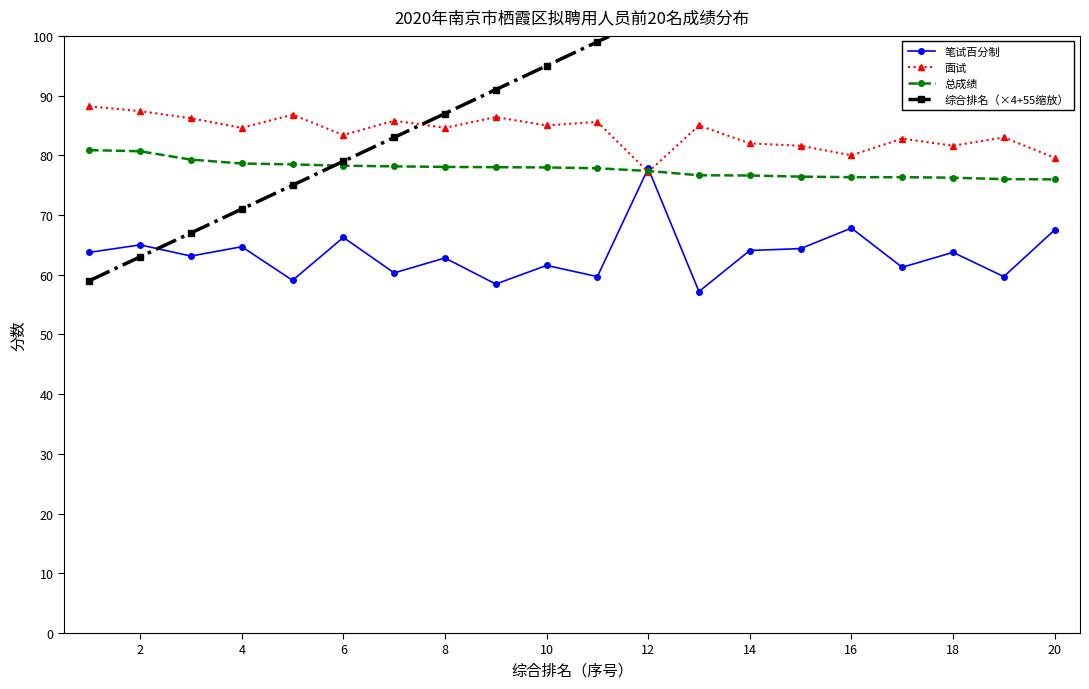

How many lines are shown in the chart?

4